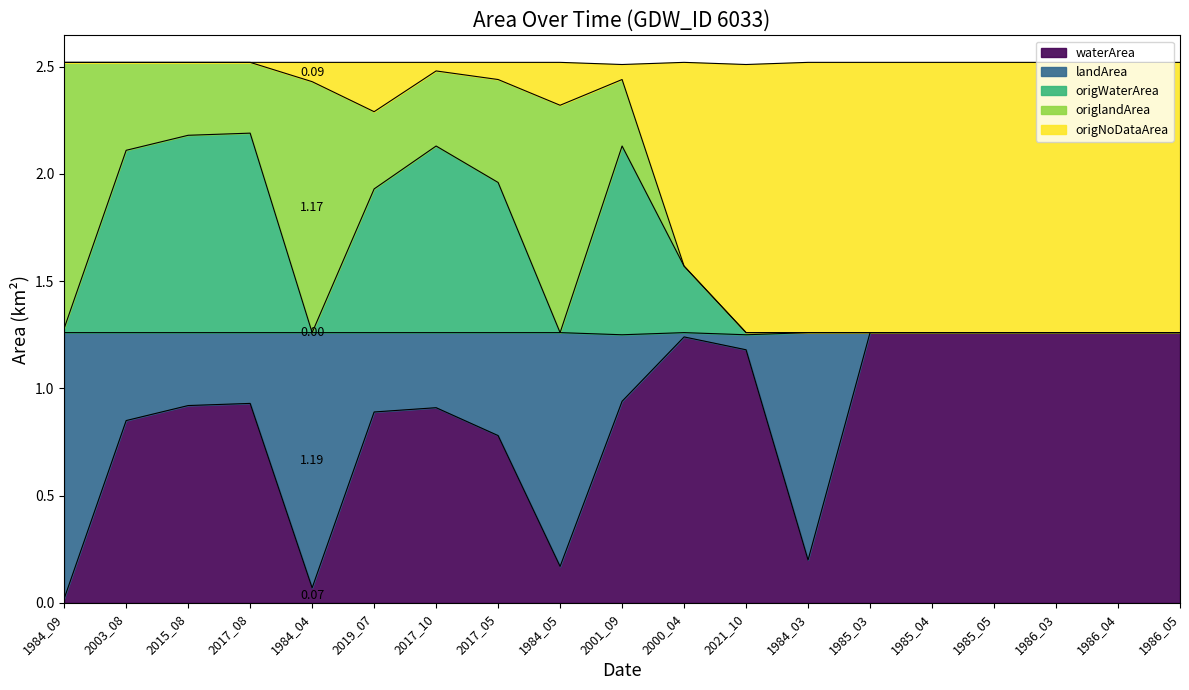

Does the chart have visible grid lines?

No